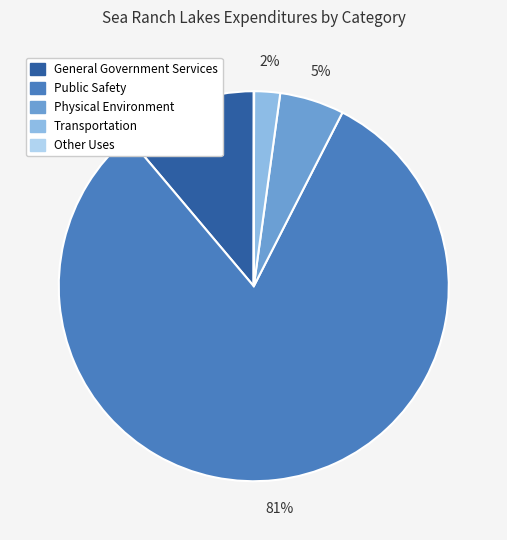

To the nearest percent, what is the difference between the Transportation and General Government Services slice percentages?

9%